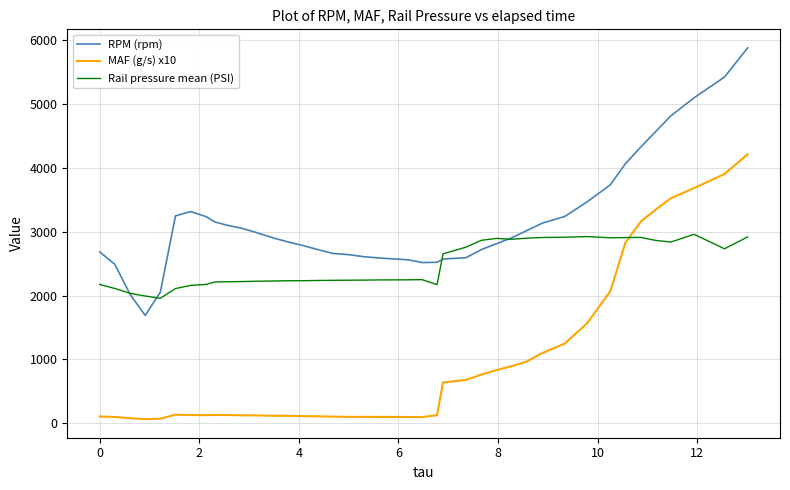

True or false: MAF (g/s) x10 and RPM (rpm) cross at least once.

False